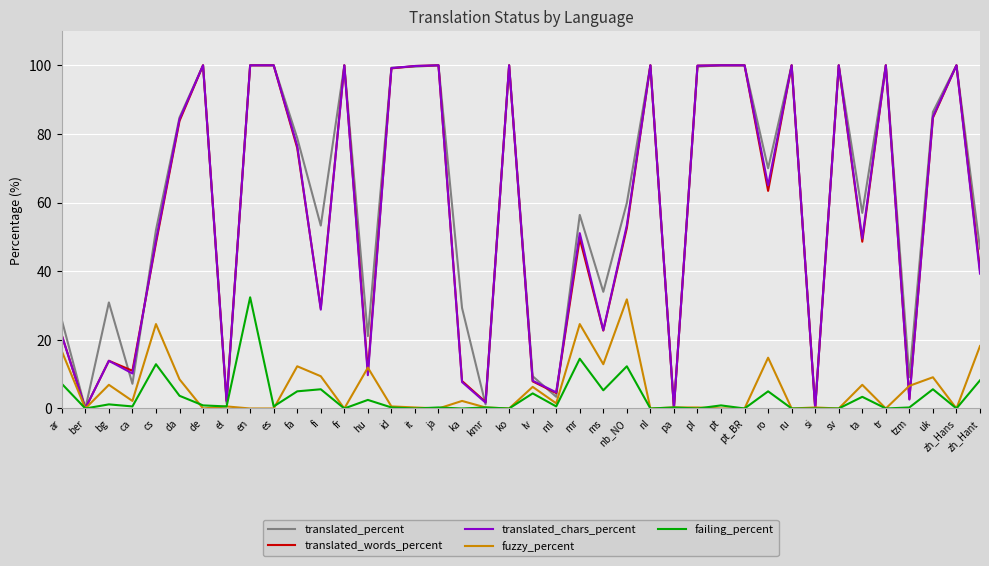

Is it true that translated_words_percent equals 140.8 at it?

False